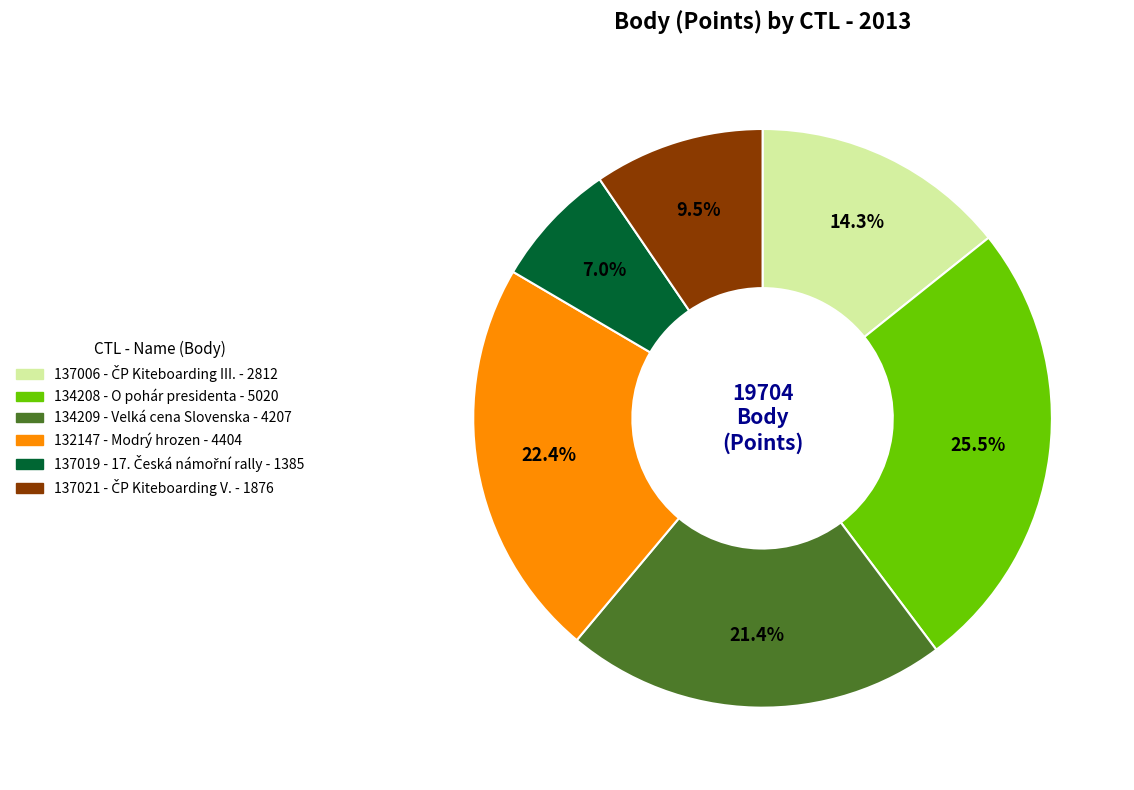

To the nearest percent, what is the difference between the 132147 and 134208 slice percentages?

3%